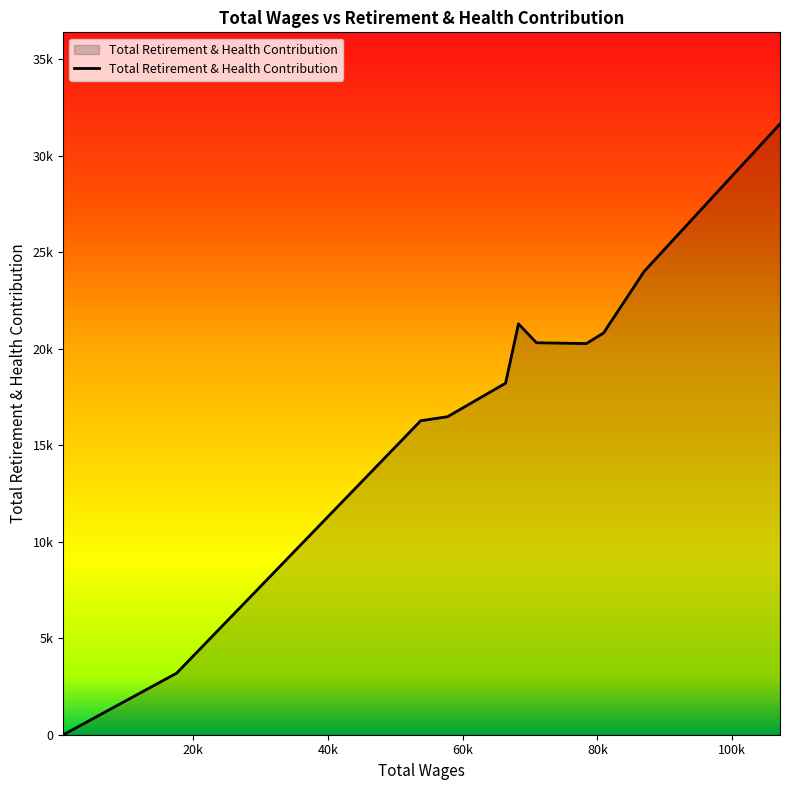

Does the chart have visible grid lines?

No